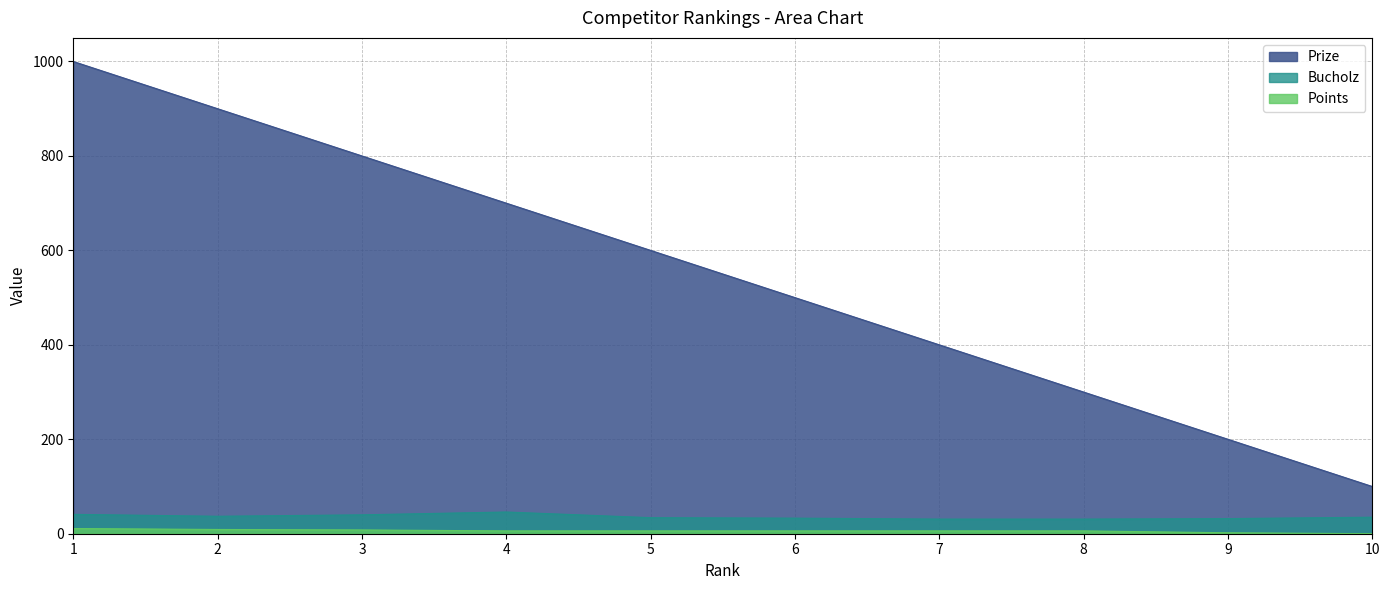

Between 6 and 8, which series saw the biggest shift?

Prize